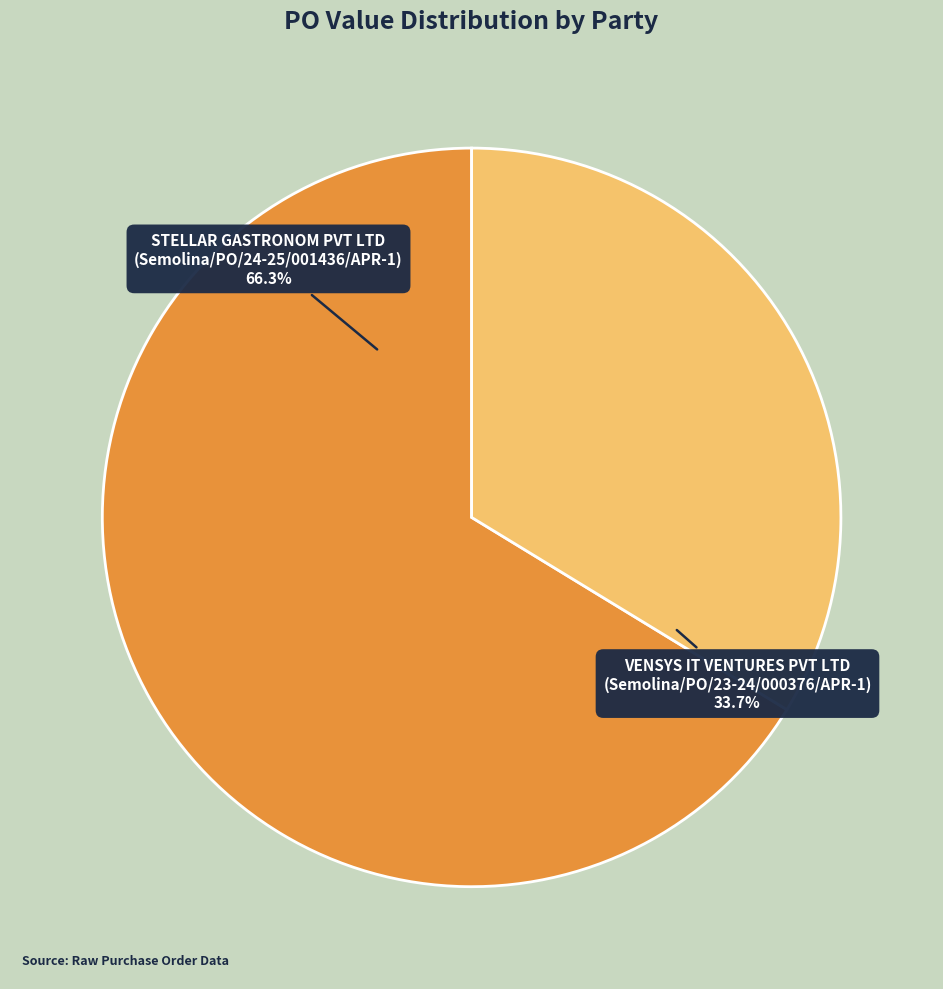

How many slices are in this pie chart?

2